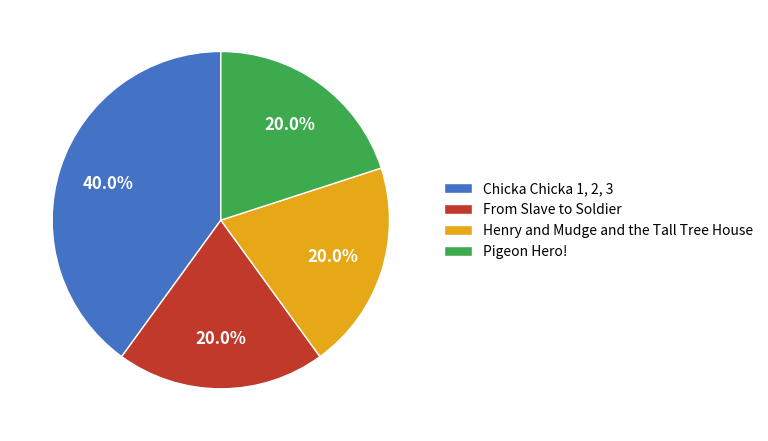

Is the sum of From Slave to Soldier and Henry and Mudge and the Tall Tree House greater than half?

No